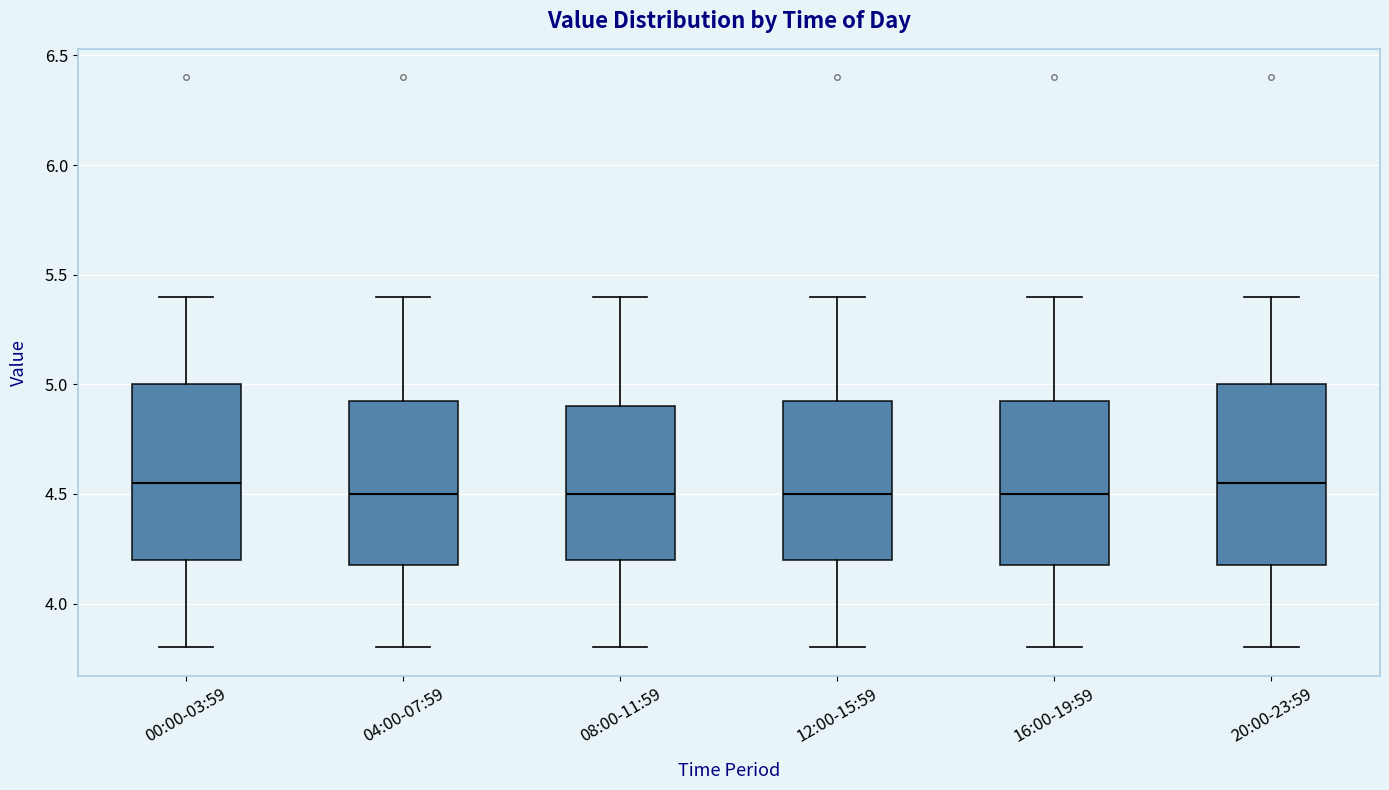

Reading left to right, read every box against the y-axis: the position of its median line, the range the box covers, and the ends of its whiskers. The values are not printed on the chart, so give them approximately, as read against the axis.

00:00-03:59: median 4.55, box 4.20 to 5.00, whiskers 3.80 to 5.40
04:00-07:59: median 4.50, box 4.20 to 4.95, whiskers 3.80 to 5.40
08:00-11:59: median 4.50, box 4.20 to 4.90, whiskers 3.80 to 5.40
12:00-15:59: median 4.50, box 4.20 to 4.95, whiskers 3.80 to 5.40
16:00-19:59: median 4.50, box 4.20 to 4.95, whiskers 3.80 to 5.40
20:00-23:59: median 4.55, box 4.20 to 5.00, whiskers 3.80 to 5.40